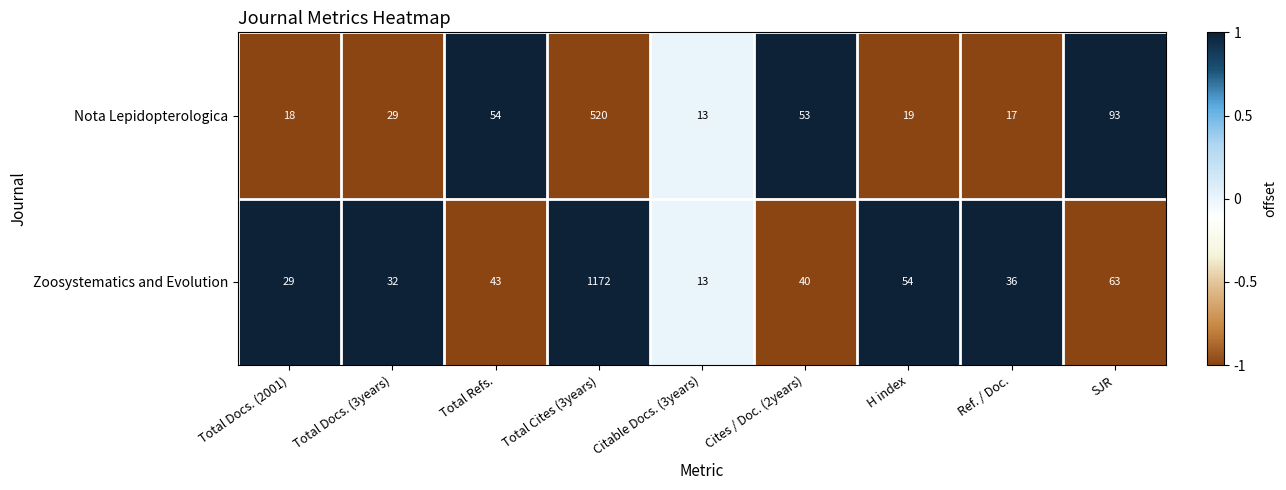

Rank the categories by Nota Lepidopterologica value from highest to lowest.

Total Cites (3years), SJR, Total Refs., Cites / Doc. (2years), Total Docs. (3years), H index, Total Docs. (2001), Ref. / Doc., Citable Docs. (3years)